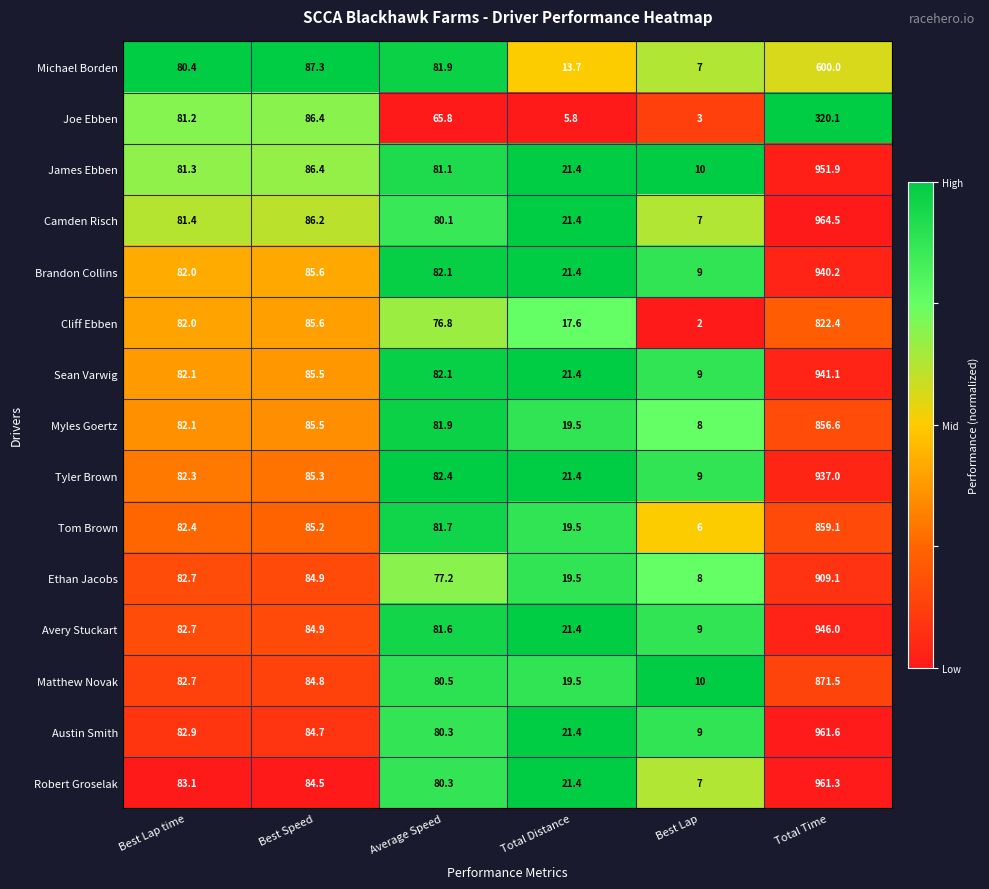

At Total Time, list the series in order from smallest to largest.

Joe Ebben, Michael Borden, Cliff Ebben, Myles Goertz, Tom Brown, Matthew Novak, Ethan Jacobs, Tyler Brown, Brandon Collins, Sean Varwig, Avery Stuckart, James Ebben, Robert Groselak, Austin Smith, Camden Risch